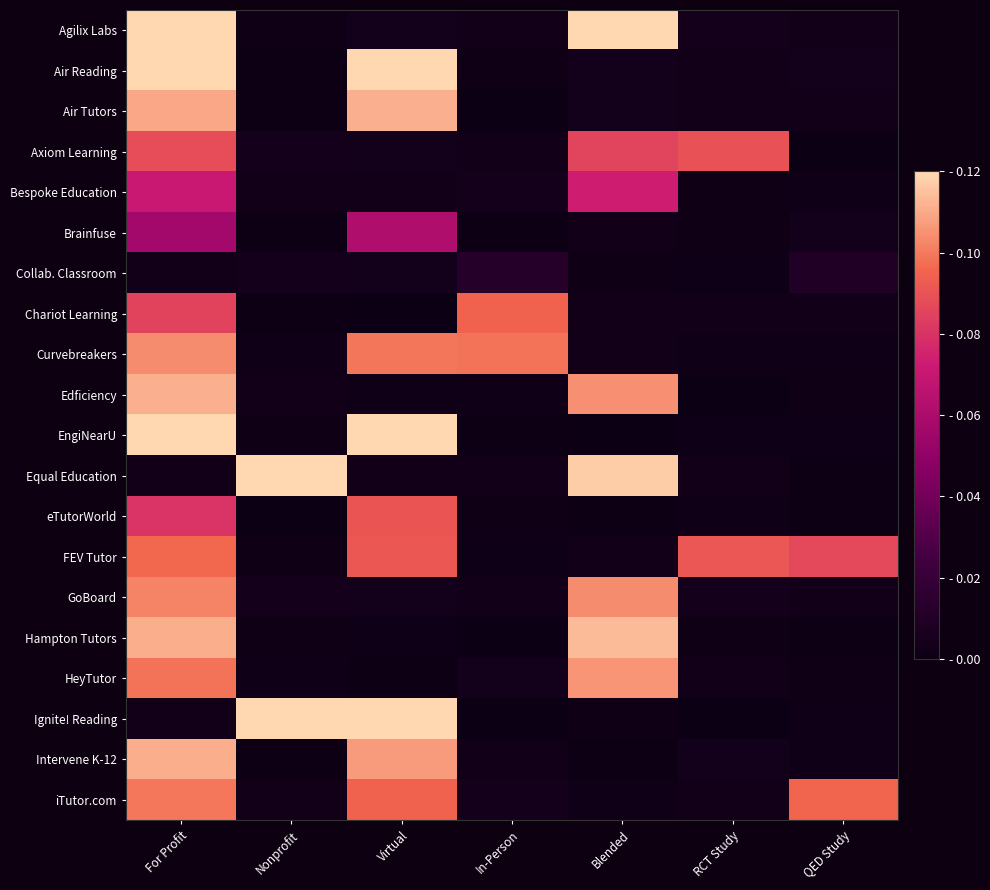

Reading left to right, list all the values displayed in this chart.

Agilix Labs: For Profit=0.1	Nonprofit=0.0	Virtual=0.0	In-Person=0.0	Blended=0.1	RCT Study=0.0	QED Study=0.0
Air Reading: For Profit=0.1	Nonprofit=0.0	Virtual=0.1	In-Person=0.0	Blended=0.0	RCT Study=0.0	QED Study=0.0
Air Tutors: For Profit=0.1	Nonprofit=0.0	Virtual=0.1	In-Person=0.0	Blended=0.0	RCT Study=0.0	QED Study=0.0
Axiom Learning: For Profit=0.1	Nonprofit=0.0	Virtual=0.0	In-Person=0.0	Blended=0.1	RCT Study=0.1	QED Study=0.0
Bespoke Education: For Profit=0.1	Nonprofit=0.0	Virtual=0.0	In-Person=0.0	Blended=0.1	RCT Study=0.0	QED Study=0.0
Brainfuse: For Profit=0.1	Nonprofit=0.0	Virtual=0.1	In-Person=0.0	Blended=0.0	RCT Study=0.0	QED Study=0.0
Collab. Classroom: For Profit=0.0	Nonprofit=0.0	Virtual=0.0	In-Person=0.0	Blended=0.0	RCT Study=0.0	QED Study=0.0
Chariot Learning: For Profit=0.1	Nonprofit=0.0	Virtual=0.0	In-Person=0.1	Blended=0.0	RCT Study=0.0	QED Study=0.0
Curvebreakers: For Profit=0.1	Nonprofit=0.0	Virtual=0.1	In-Person=0.1	Blended=0.0	RCT Study=0.0	QED Study=0.0
Edficiency: For Profit=0.1	Nonprofit=0.0	Virtual=0.0	In-Person=0.0	Blended=0.1	RCT Study=0.0	QED Study=0.0
EngiNearU: For Profit=0.1	Nonprofit=0.0	Virtual=0.1	In-Person=0.0	Blended=0.0	RCT Study=0.0	QED Study=0.0
Equal Education: For Profit=0.0	Nonprofit=0.1	Virtual=0.0	In-Person=0.0	Blended=0.1	RCT Study=0.0	QED Study=0.0
eTutorWorld: For Profit=0.1	Nonprofit=0.0	Virtual=0.1	In-Person=0.0	Blended=0.0	RCT Study=0.0	QED Study=0.0
FEV Tutor: For Profit=0.1	Nonprofit=0.0	Virtual=0.1	In-Person=0.0	Blended=0.0	RCT Study=0.1	QED Study=0.1
GoBoard: For Profit=0.1	Nonprofit=0.0	Virtual=0.0	In-Person=0.0	Blended=0.1	RCT Study=0.0	QED Study=0.0
Hampton Tutors: For Profit=0.1	Nonprofit=0.0	Virtual=0.0	In-Person=0.0	Blended=0.1	RCT Study=0.0	QED Study=0.0
HeyTutor: For Profit=0.1	Nonprofit=0.0	Virtual=0.0	In-Person=0.0	Blended=0.1	RCT Study=0.0	QED Study=0.0
Ignite! Reading: For Profit=0.0	Nonprofit=0.1	Virtual=0.1	In-Person=0.0	Blended=0.0	RCT Study=0.0	QED Study=0.0
Intervene K-12: For Profit=0.1	Nonprofit=0.0	Virtual=0.1	In-Person=0.0	Blended=0.0	RCT Study=0.0	QED Study=0.0
iTutor.com: For Profit=0.1	Nonprofit=0.0	Virtual=0.1	In-Person=0.0	Blended=0.0	RCT Study=0.0	QED Study=0.1